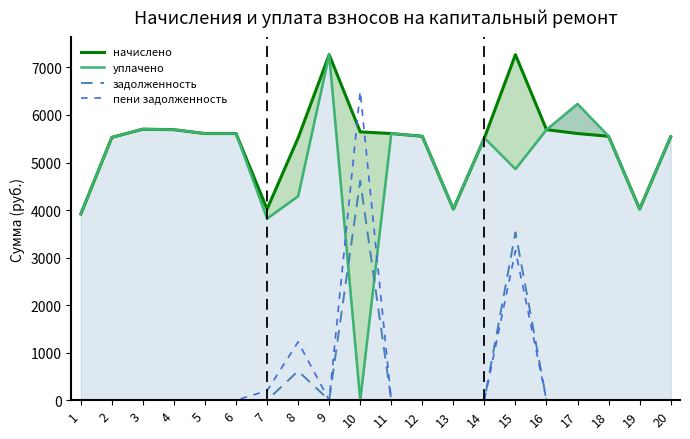

True or false: задолженность and начислено cross at least once.

False